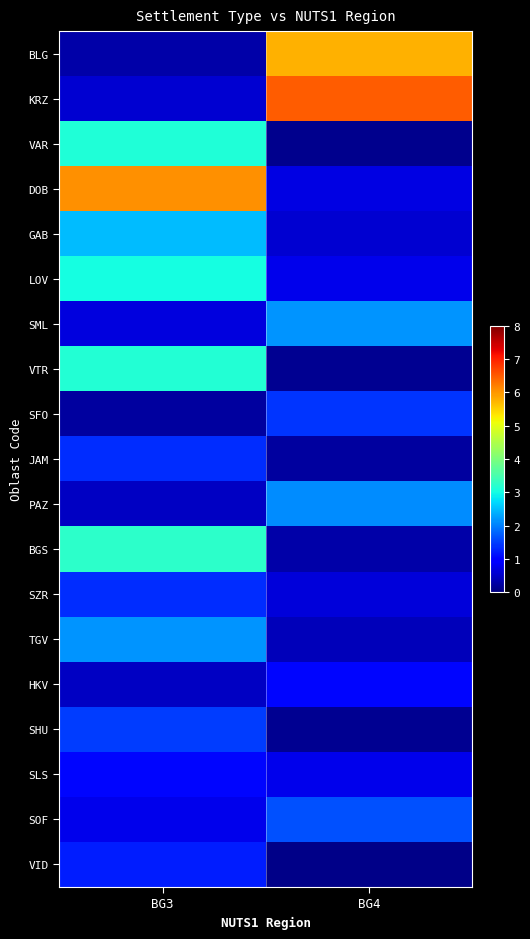

Reading left to right, what are all the values shown in this chart?

BLG: BG3=0.3	BG4=5.8
KRZ: BG3=0.6	BG4=6.5
VAR: BG3=3.1	BG4=0.1
DOB: BG3=6.0	BG4=0.7
GAB: BG3=2.5	BG4=0.6
LOV: BG3=3.0	BG4=0.8
SML: BG3=0.7	BG4=2.2
VTR: BG3=3.1	BG4=0.1
SFO: BG3=0.2	BG4=1.4
JAM: BG3=1.3	BG4=0.2
PAZ: BG3=0.5	BG4=2.1
BGS: BG3=3.2	BG4=0.3
SZR: BG3=1.4	BG4=0.6
TGV: BG3=2.2	BG4=0.4
HKV: BG3=0.5	BG4=1.0
SHU: BG3=1.5	BG4=0.1
SLS: BG3=1.1	BG4=0.8
SOF: BG3=0.8	BG4=1.6
VID: BG3=1.2	BG4=0.1